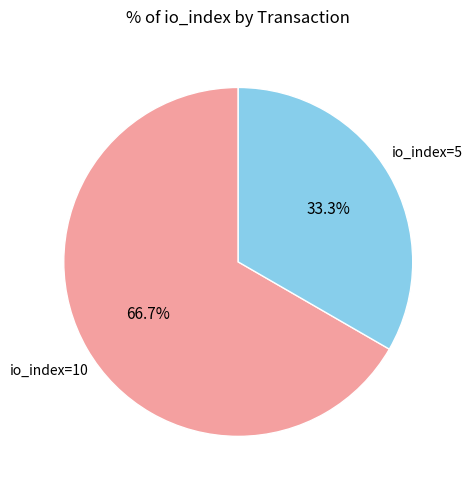

What is the majority slice?

io_index=10